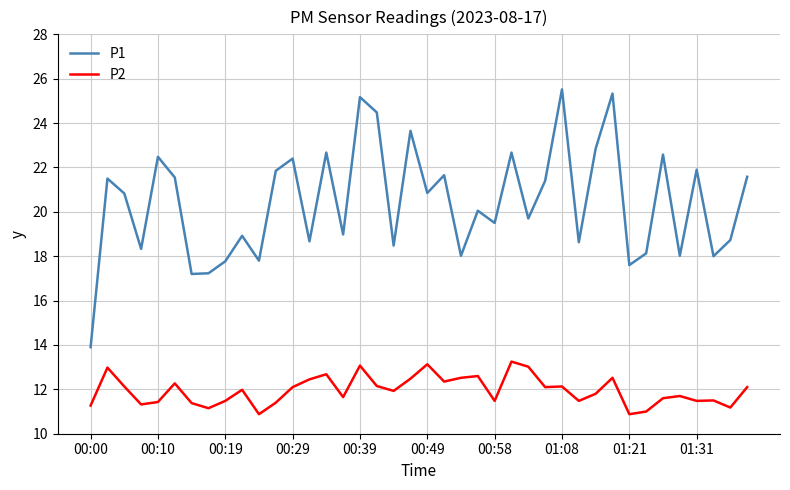

List the series in order of their overall mean, highest first.

P1, P2